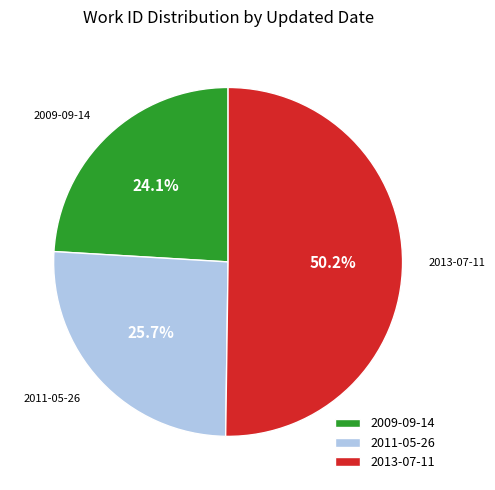

Rank the categories by value from lowest to highest.

2009-09-14, 2011-05-26, 2013-07-11